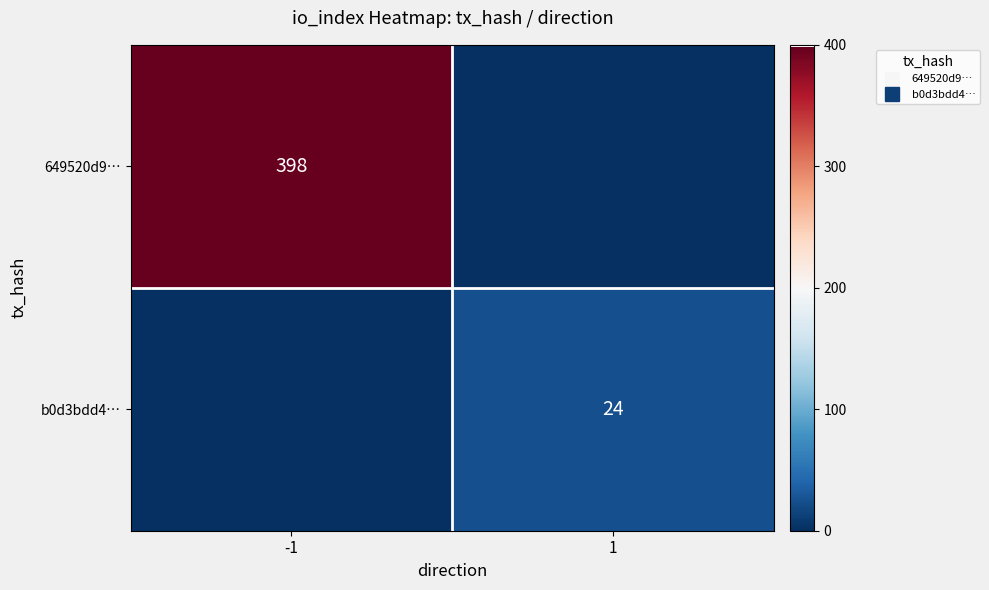

What is the maximum value for 649520d9…?

398